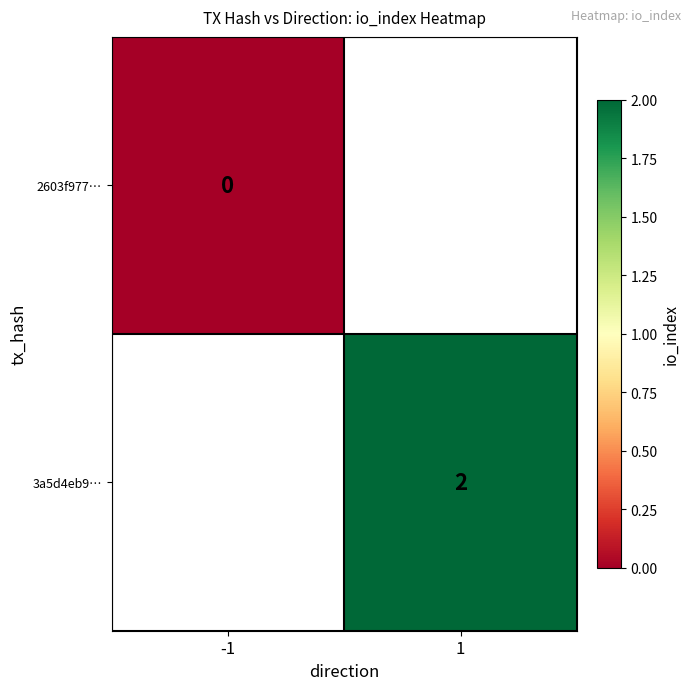

The value of 3a5d4eb9… at 1 is 1. True or false?

False